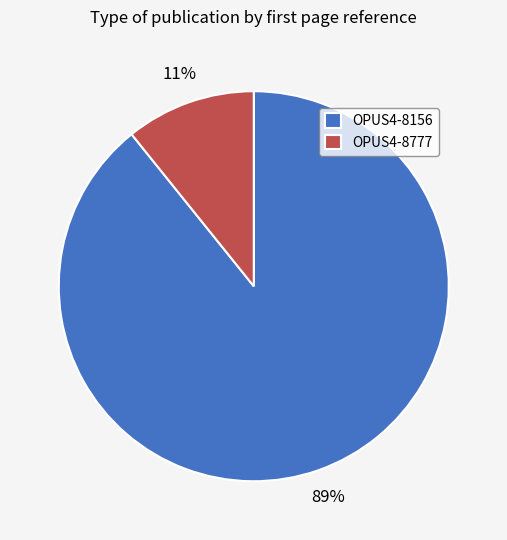

True or false: OPUS4-8777 accounts for 11% of the total.

True